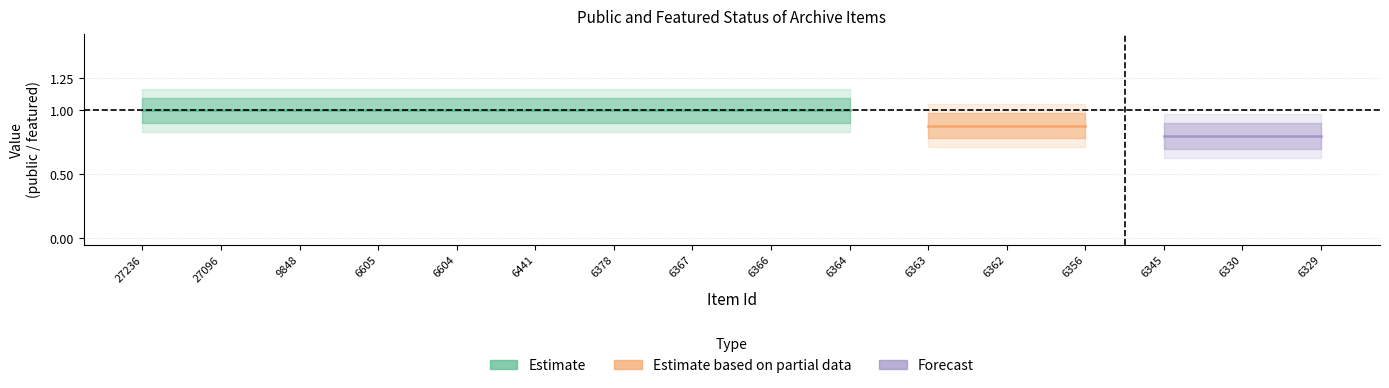

True or false: featured and public intersect in this chart.

False